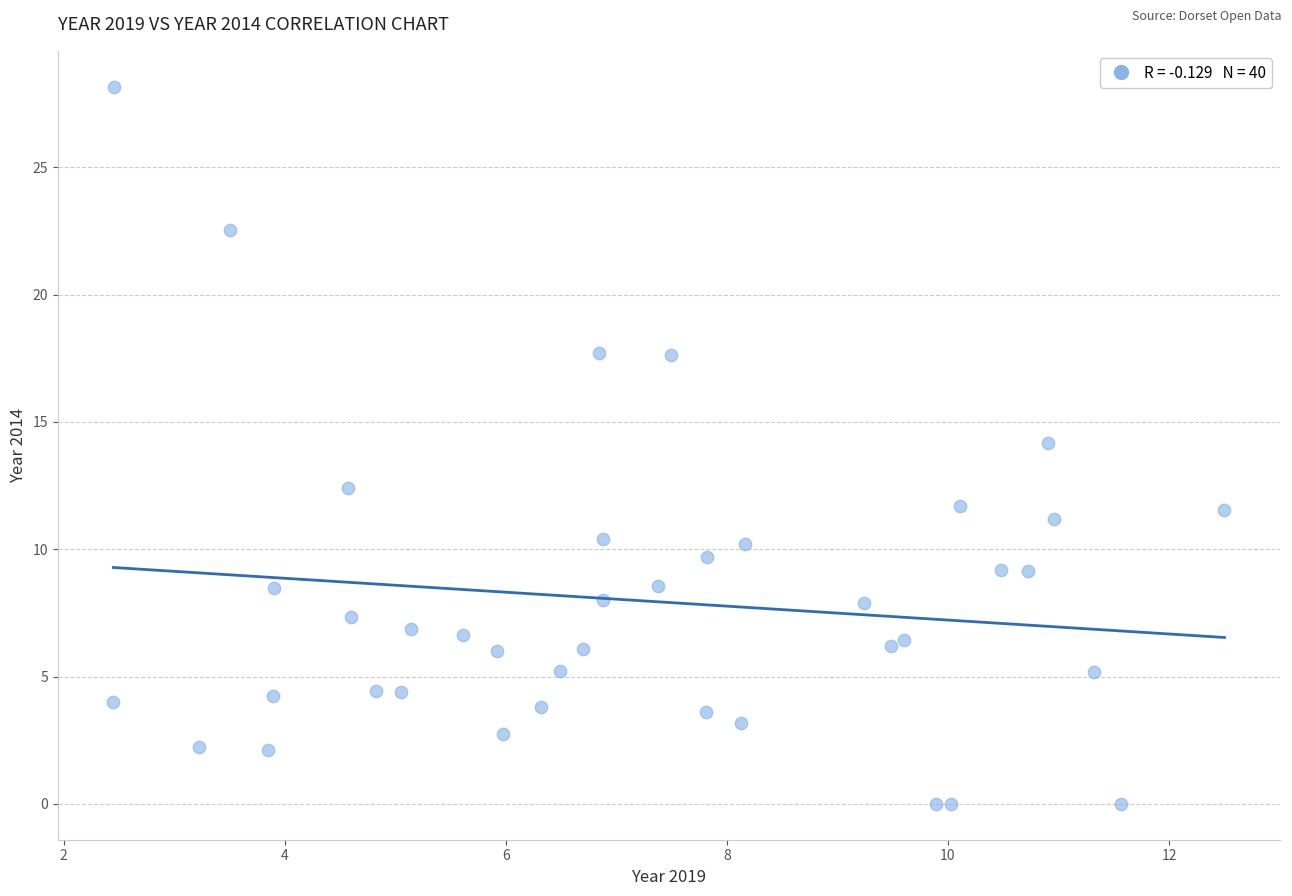

What is the range of Y values (max minus min)?

28.2